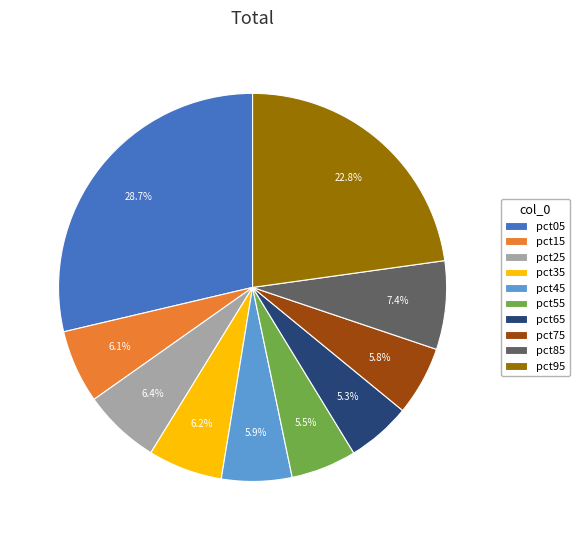

To the nearest percent, what is the combined percentage of pct55 and pct45?

11%